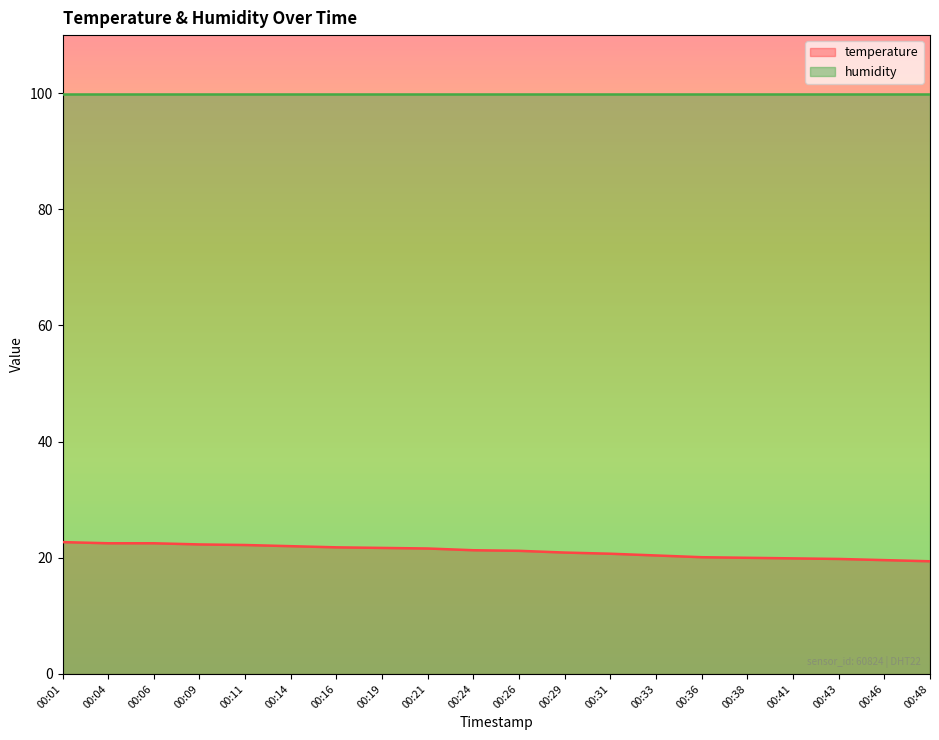

At which label is the value closest to 21?

00:29